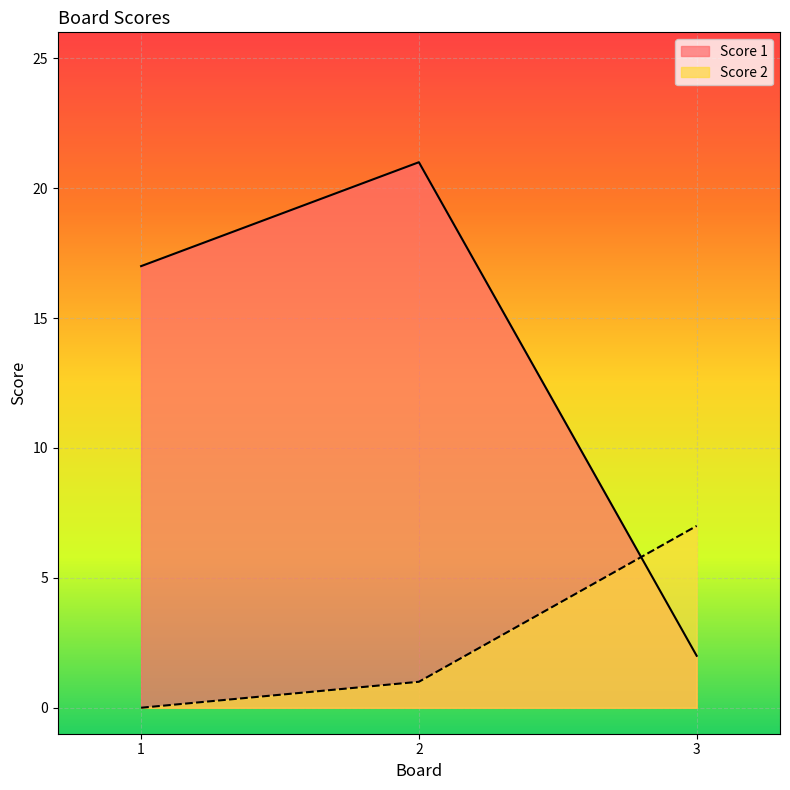

How many lines are shown in the chart?

2